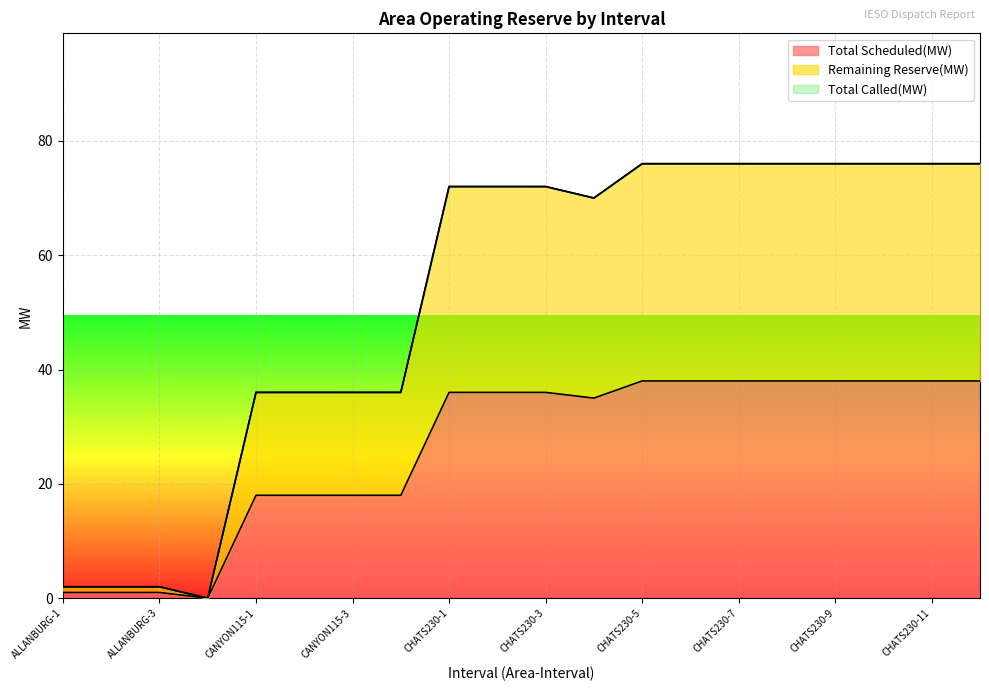

Which category has the highest value across all series?

CHATS230-5